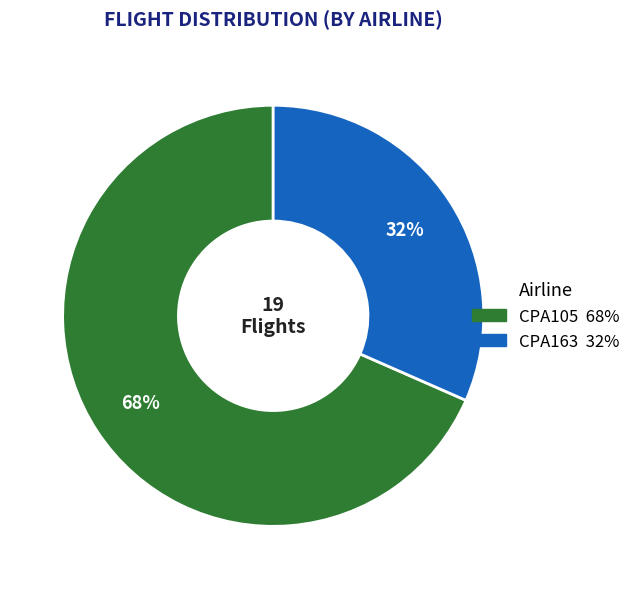

Between CPA163 and CPA105, which is larger?

CPA105